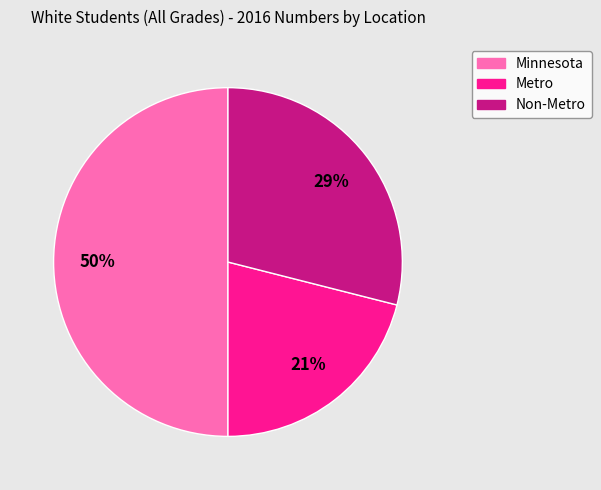

To the nearest percent, what is the average slice percentage?

33%